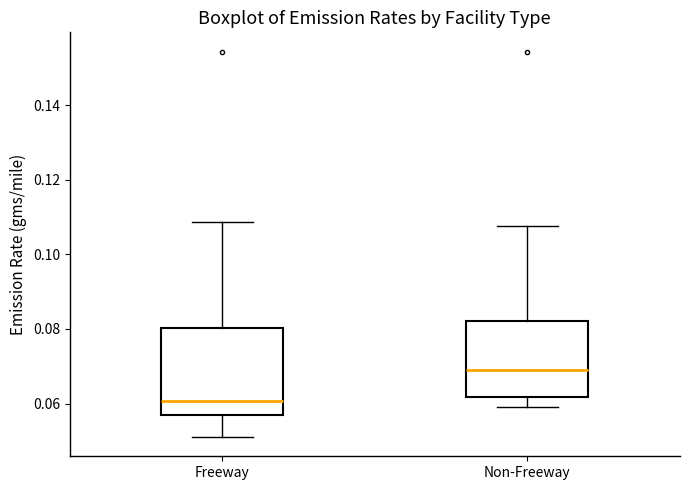

Reading left to right, transcribe this box plot: for each box, give where its median line is, the range the box spans, and where its two whiskers end, as read against the y-axis. The values are not printed on the chart, so give them approximately, as read against the axis.

Freeway: median 0.060, box 0.056 to 0.080, whiskers 0.052 to 0.108
Non-Freeway: median 0.070, box 0.062 to 0.082, whiskers 0.060 to 0.108